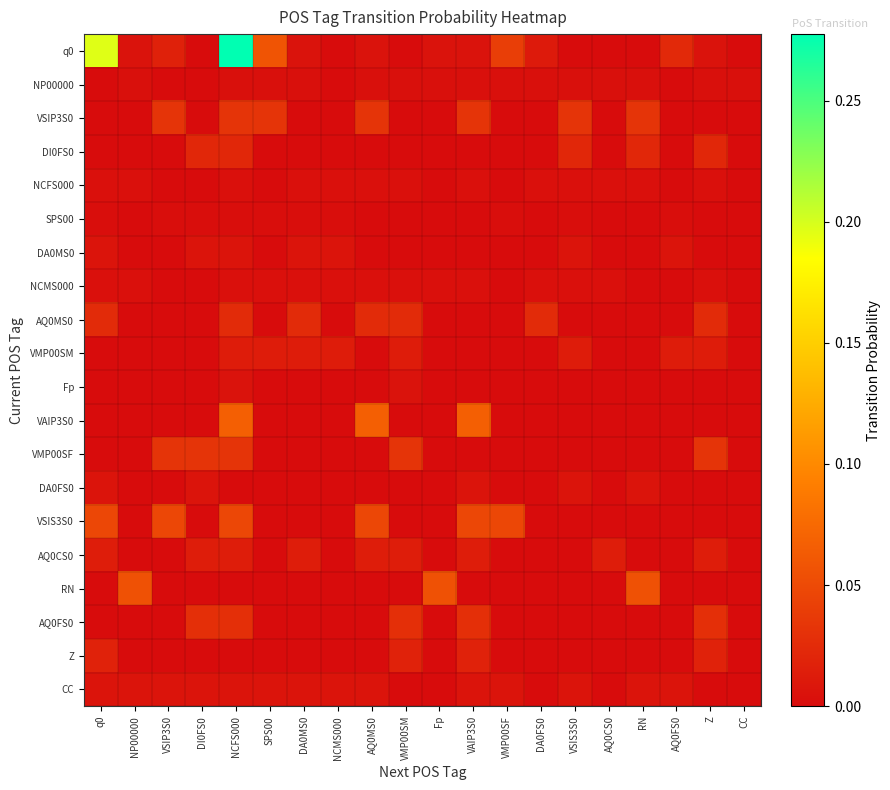

At DA0MS0, list the series in order from smallest to largest.

VSIP3S0, DI0FS0, Fp, VAIP3S0, VMP00SF, DA0FS0, VSIS3S0, RN, AQ0FS0, Z, SPS00, NP00000, NCMS000, NCFS000, q0, DA0MS0, CC, VMP00SM, AQ0CS0, AQ0MS0